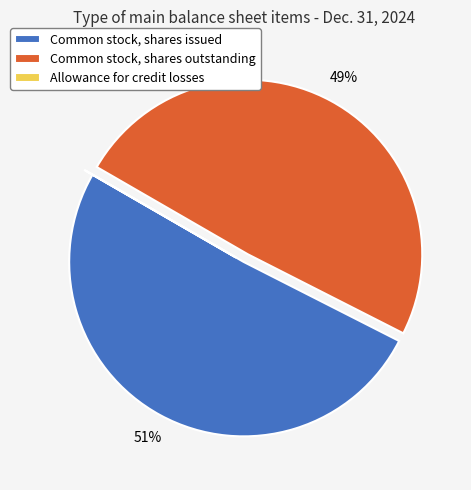

Which category has the biggest portion of the pie?

Common stock, shares issued